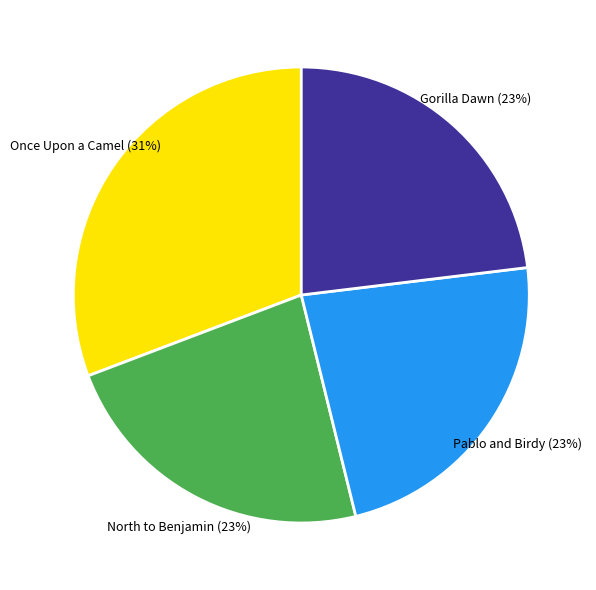

To the nearest percent, what is the difference between the largest and smallest slice percentages?

8%